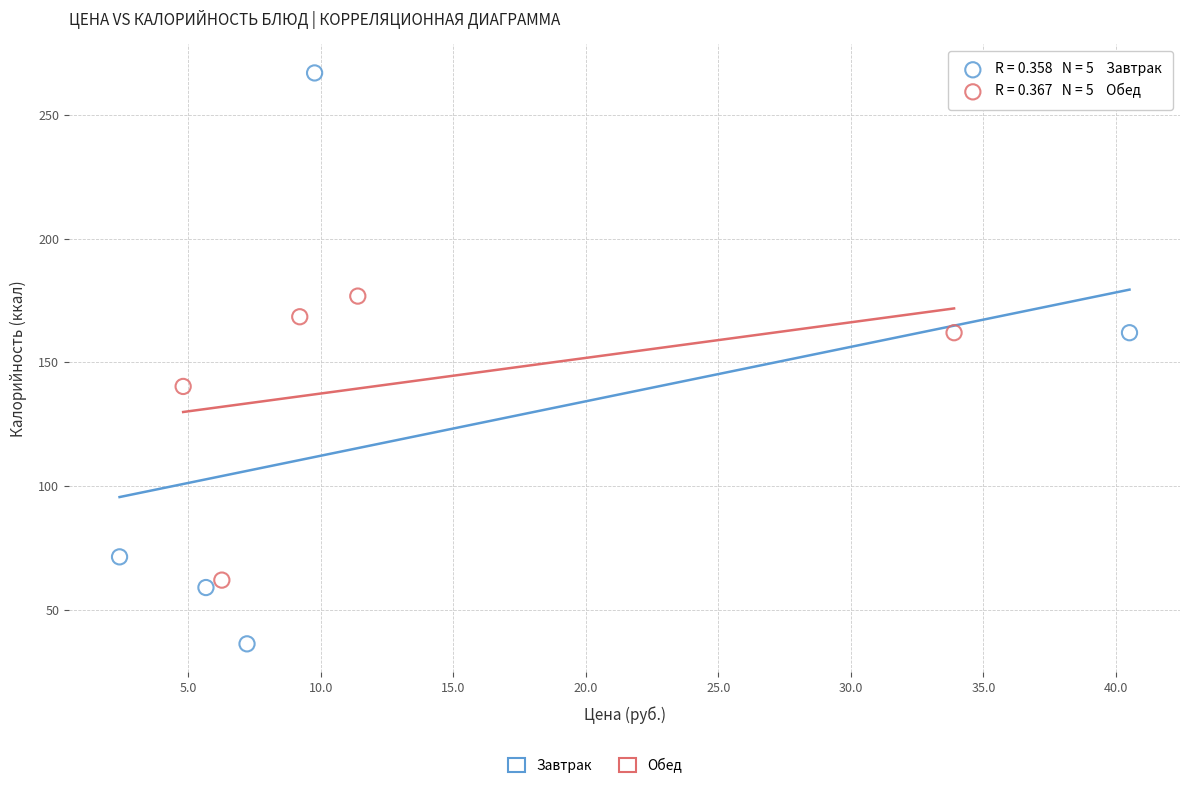

Which series contains the highest Y value?

Завтрак